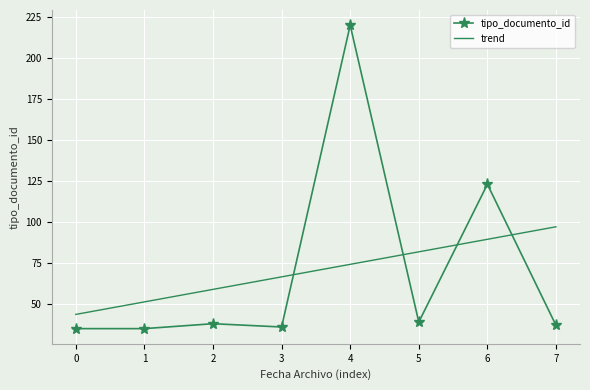

What is the value of the tipo_documento_id point at the 8th from the left?

37